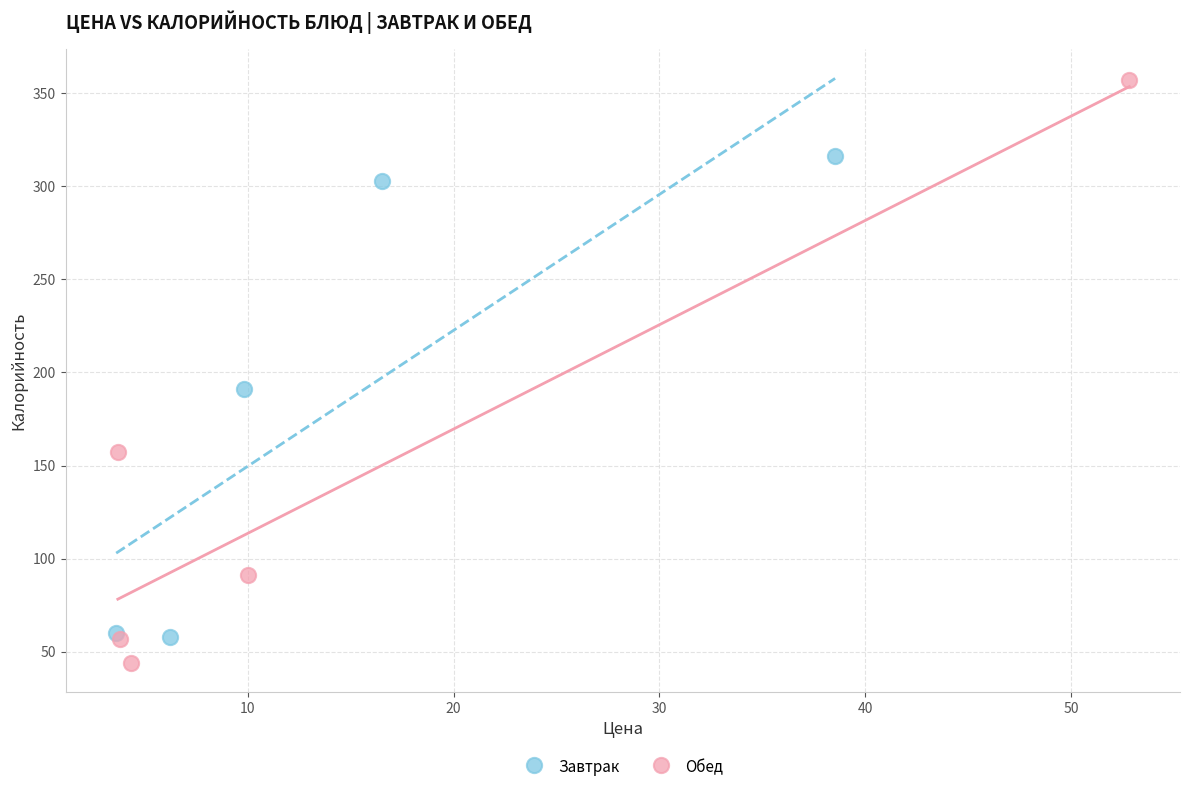

Which series reaches the minimum Y coordinate?

Обед